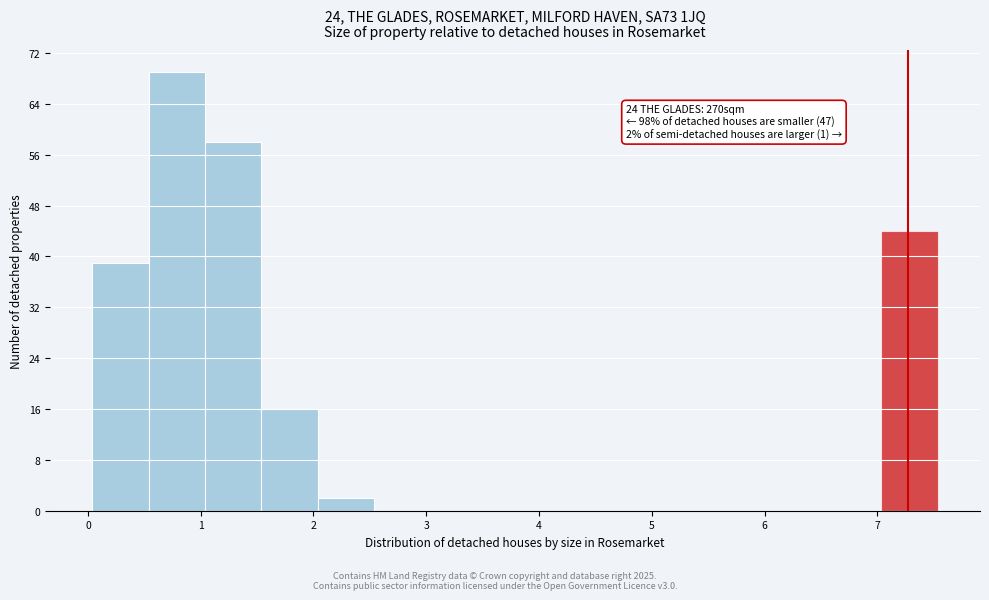

Over which range of the x-axis is the bar tallest?

0.5 to 1.0